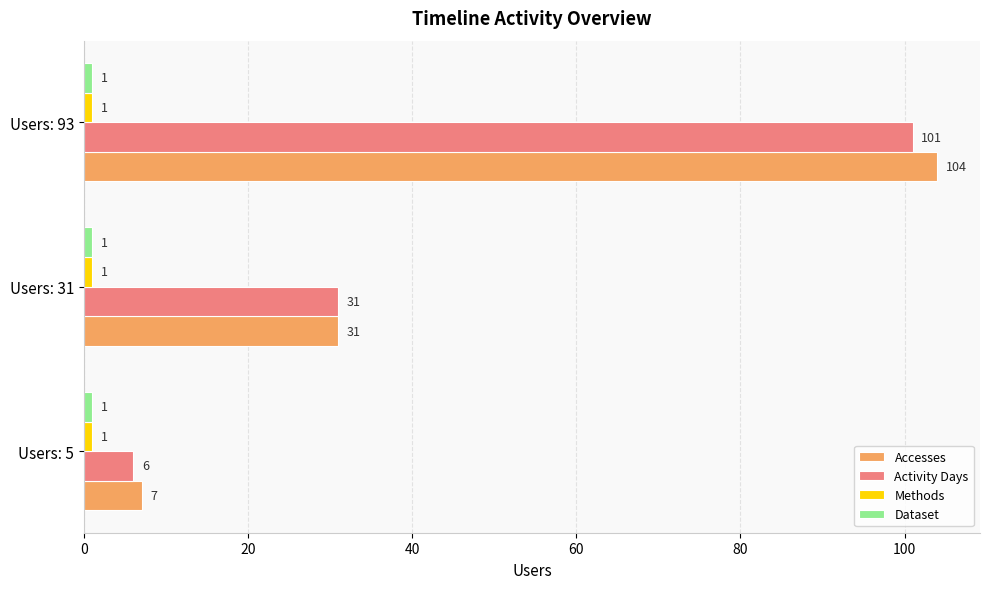

What is the lowest value of the Accesses series?

7